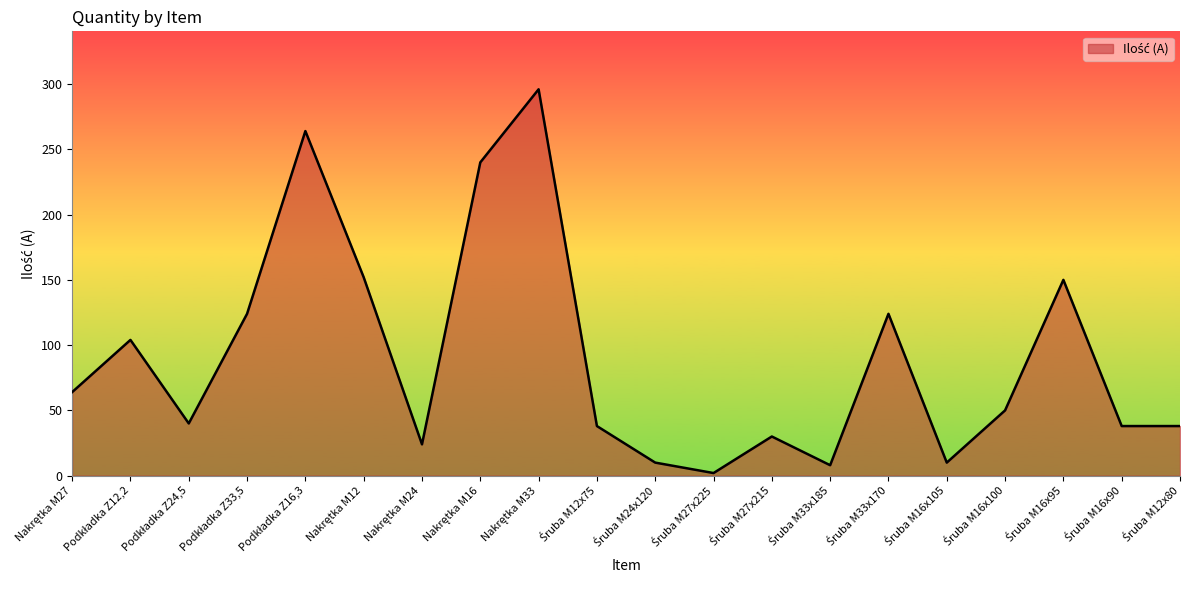

What is the difference between the maximum and minimum values?

294